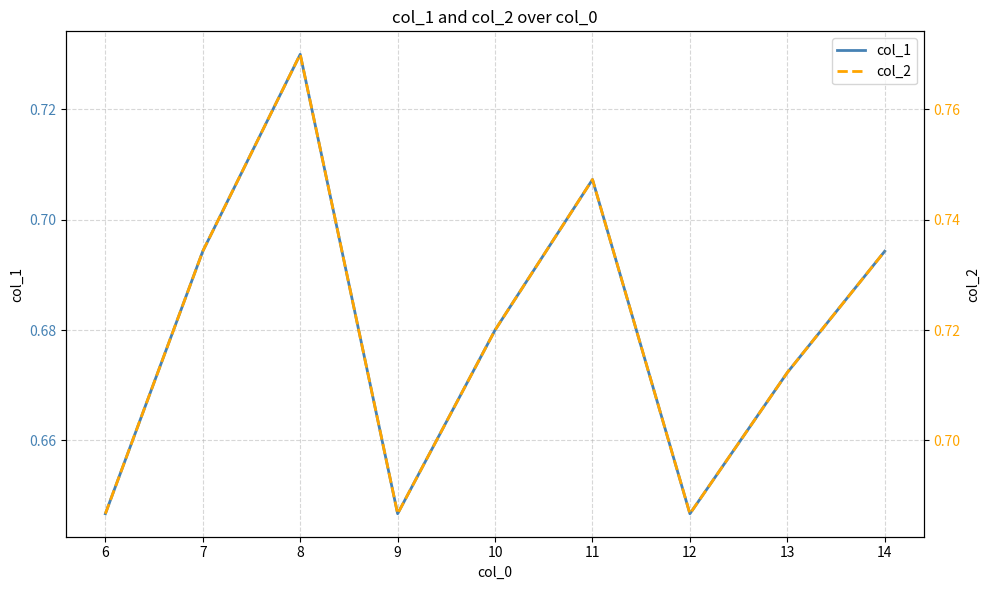

Which series has the largest range (max minus min)?

col_2